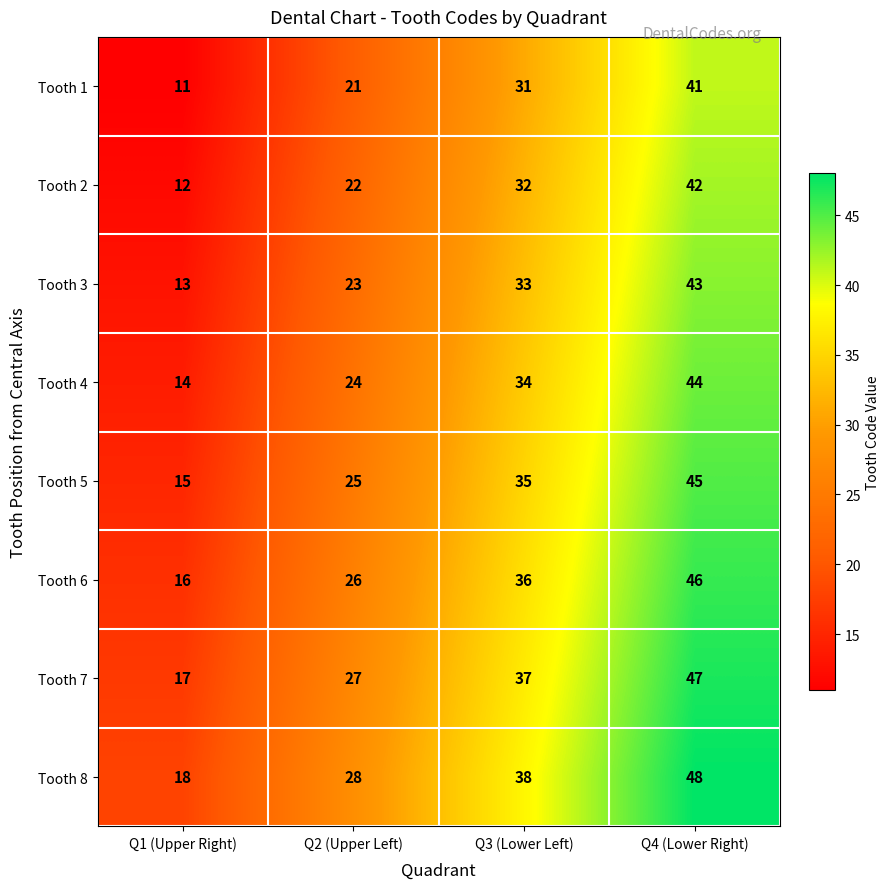

What is the difference between the Tooth 6 values at Q1 (Upper Right) and Q3 (Lower Left)?

20